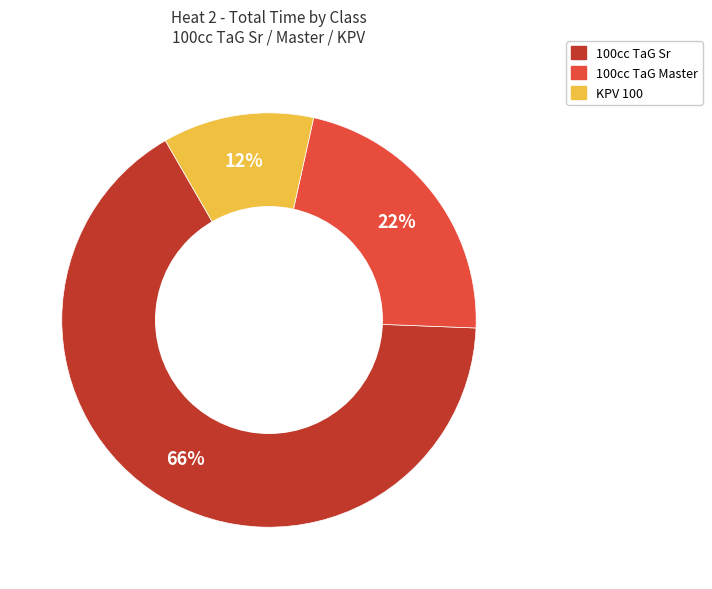

Does any single category account for the majority?

Yes